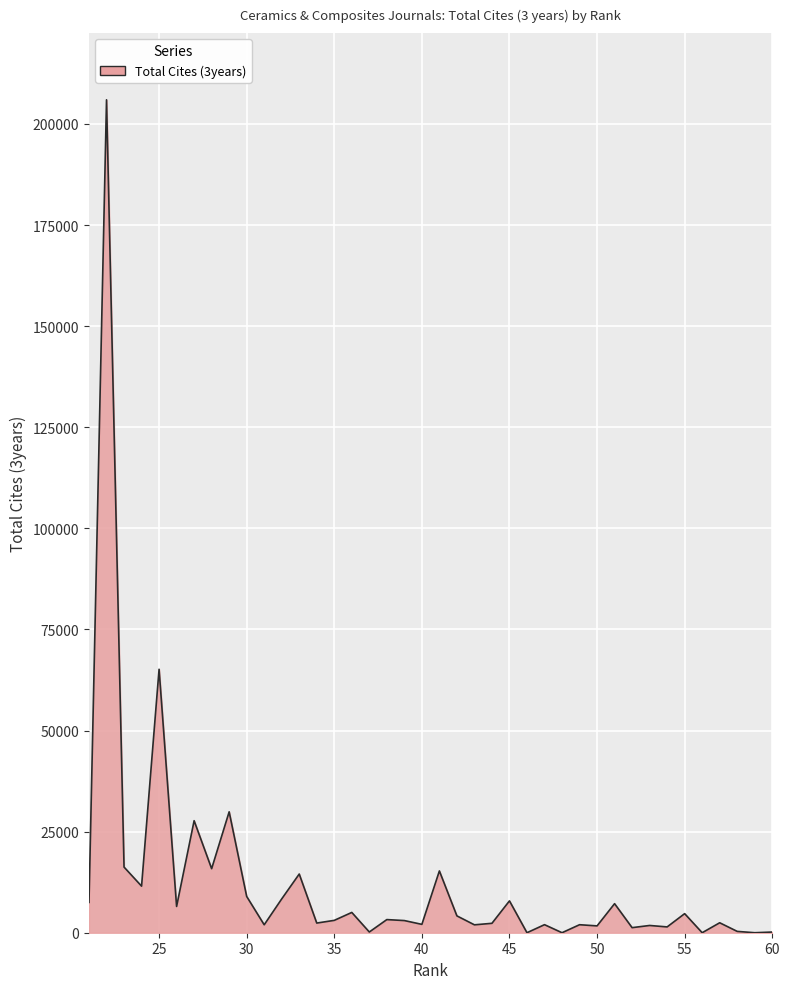

Rank the categories by value from highest to lowest.

22, 25, 29, 27, 23, 28, 41, 33, 24, 30, 32, 45, 21, 51, 26, 36, 55, 42, 38, 35, 39, 57, 34, 44, 40, 47, 49, 31, 43, 53, 50, 54, 52, 58, 37, 60, 59, 56, 48, 46